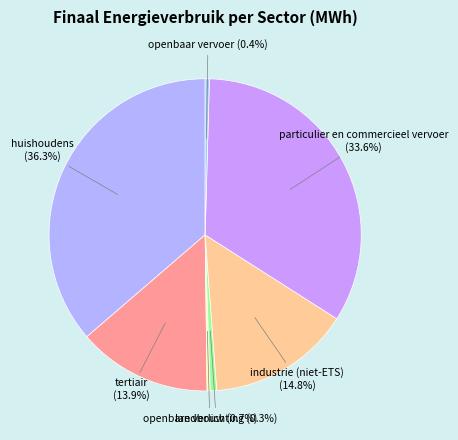

Is there a majority slice in this chart?

No